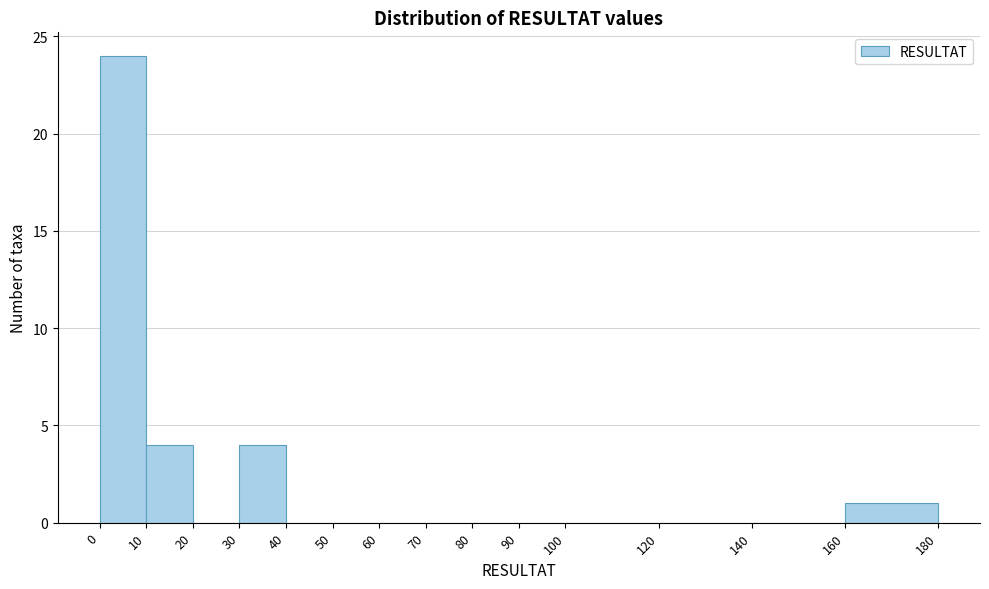

Reading left to right, list every bar in this chart as the range it spans on the x-axis followed by its height. The values are not printed on the chart, so give them approximately, as read against the axis.

0 to 10: 24
10 to 20: 4
20 to 30: 0
30 to 40: 4
40 to 50: 0
50 to 60: 0
60 to 70: 0
70 to 80: 0
80 to 90: 0
90 to 100: 0
100 to 120: 0
120 to 140: 0
140 to 160: 0
160 to 180: 1